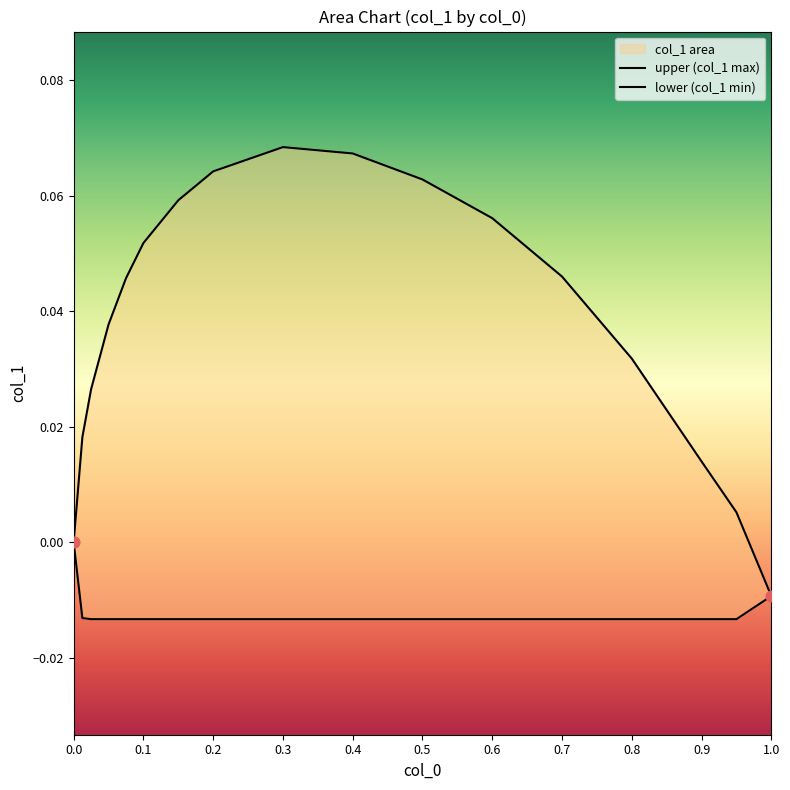

Which series reaches the minimum Y coordinate?

lower (col_1 min)